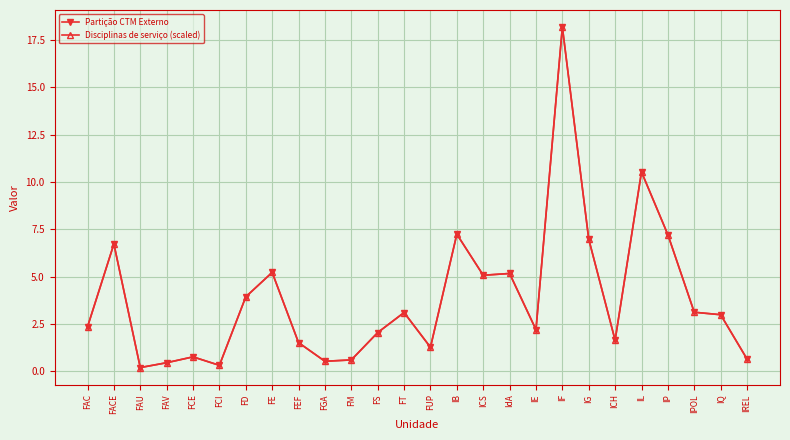

How many lines are shown in the chart?

2